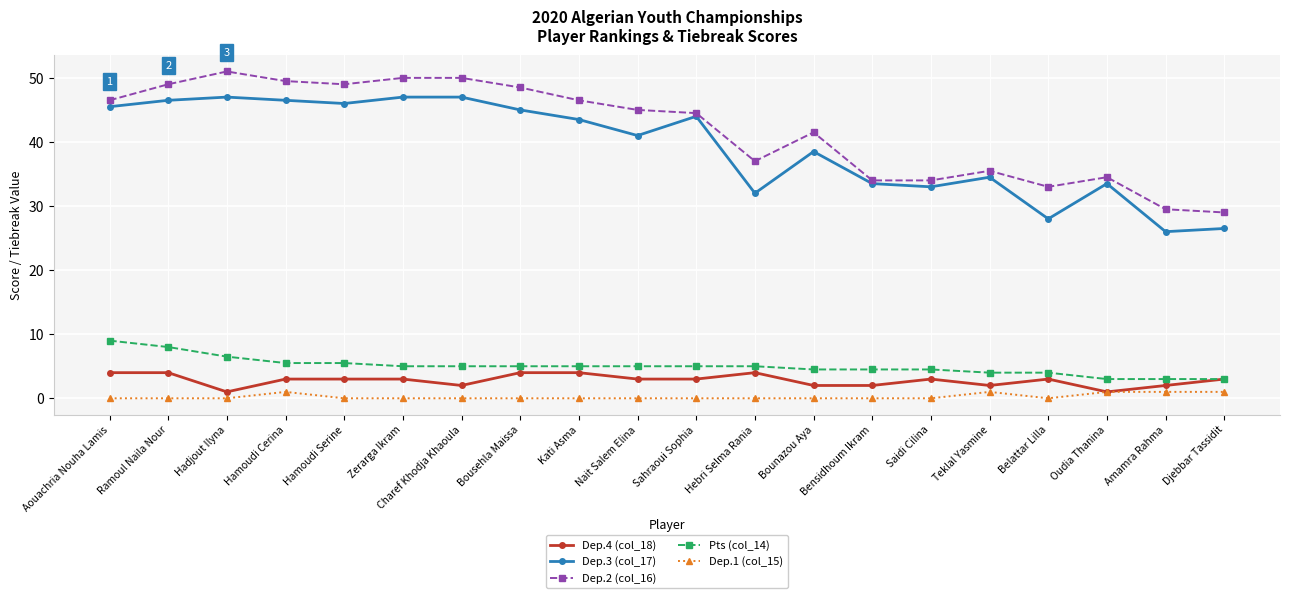

What position from the right is Bensidhoum Ikram?

7